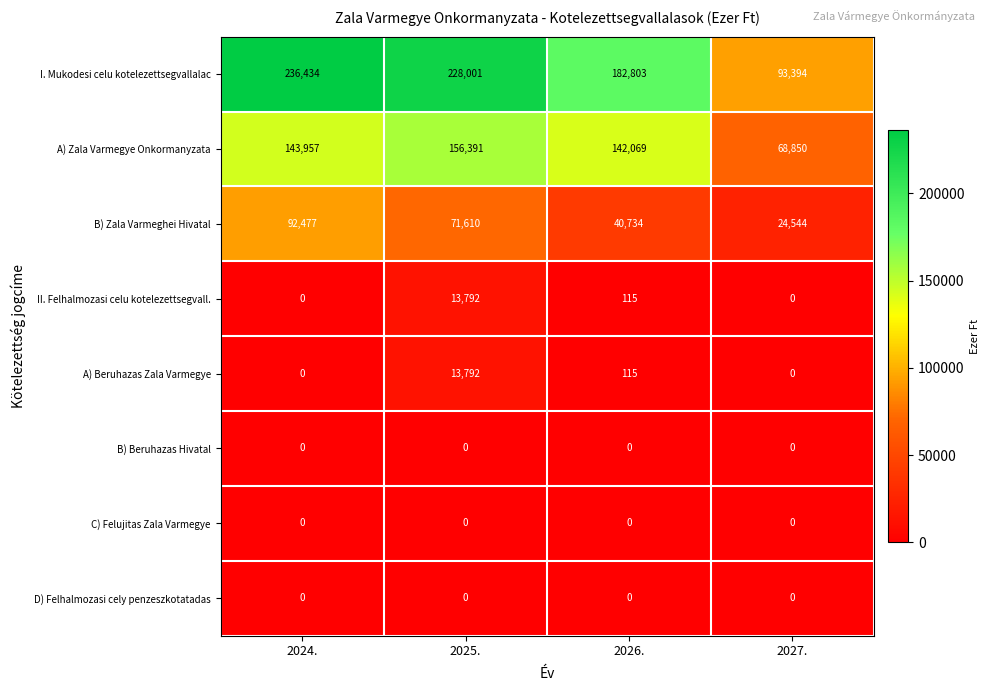

What is the sum of all B) Zala Varmeghei Hivatal values?

229365